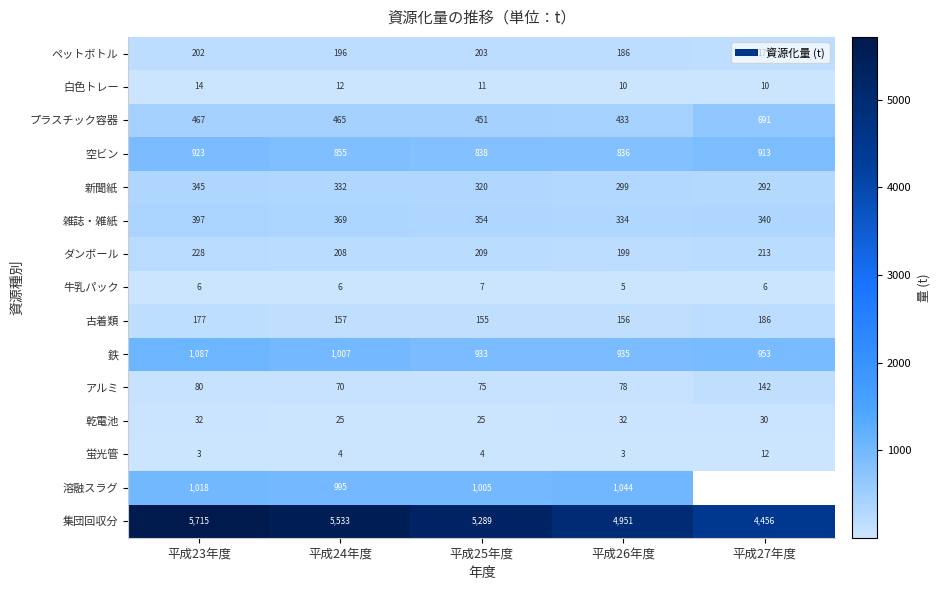

Count the number of data series in this chart.

15